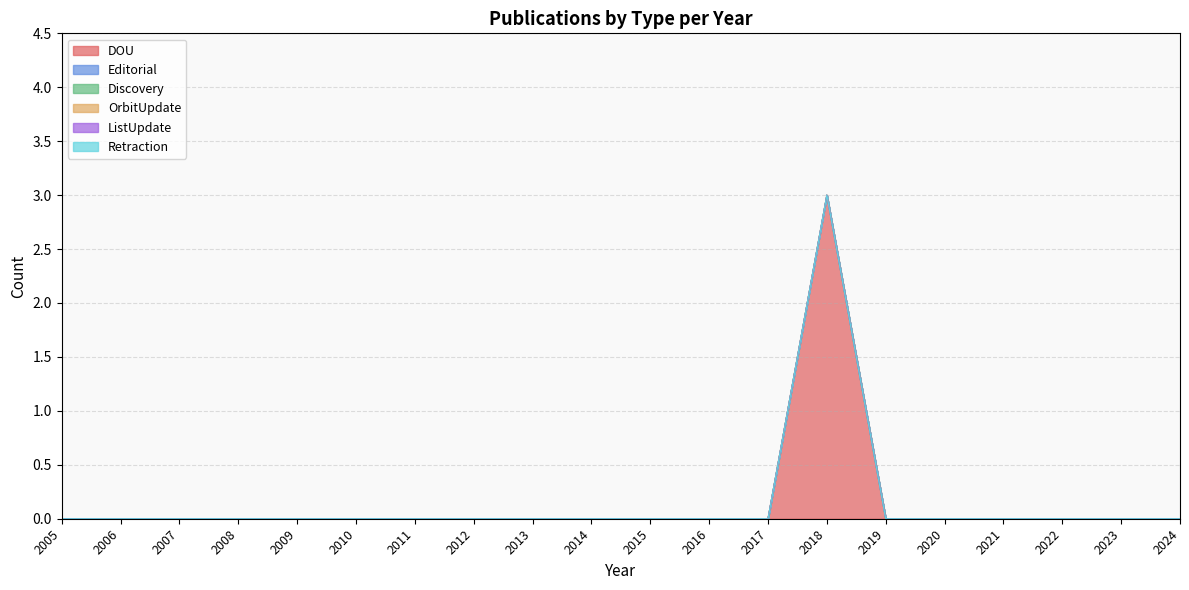

How many lines are shown in the chart?

6